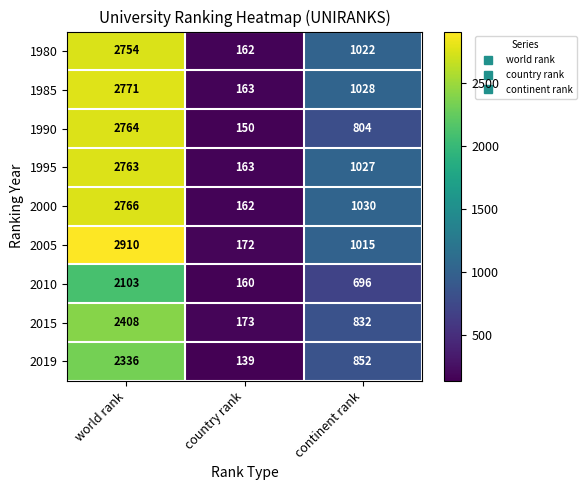

Which series has the widest spread of values?

2005